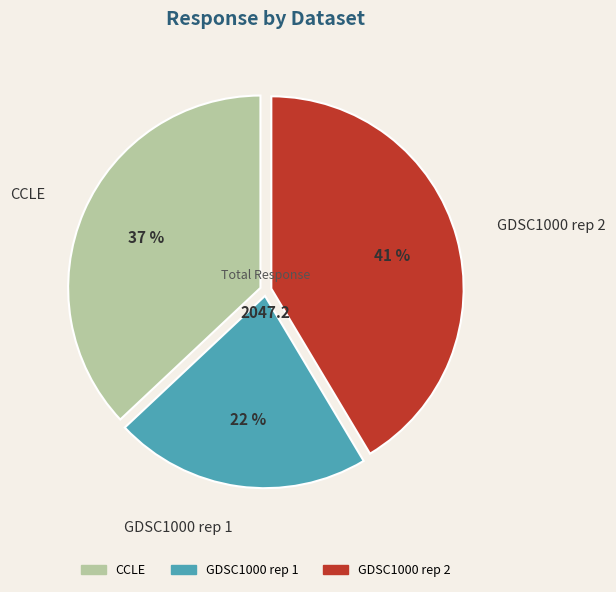

True or false: GDSC1000 rep 2 accounts for 27% of the total.

False